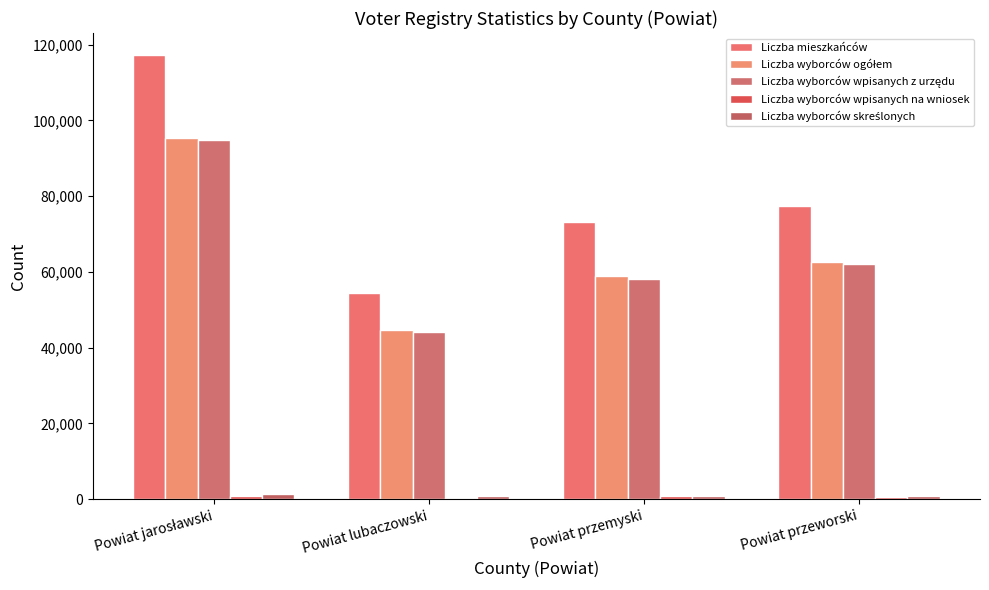

Count the number of categories in the chart.

4